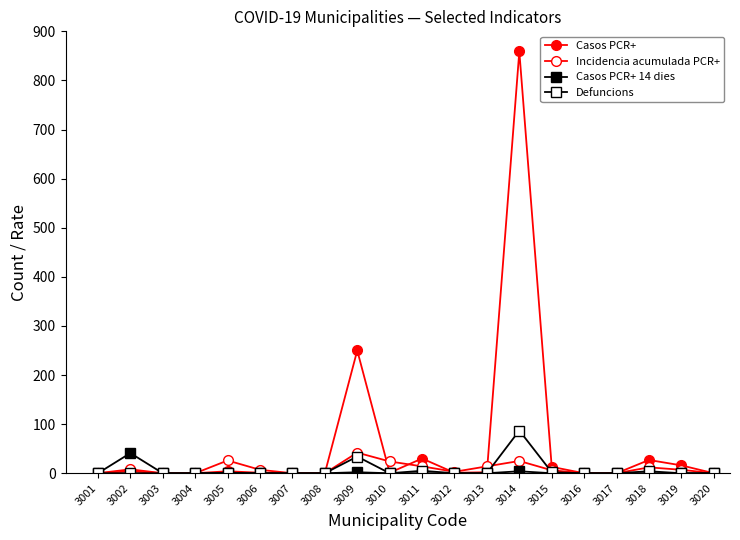

The Casos PCR+ series shows 2 at 3005. True or false?

False